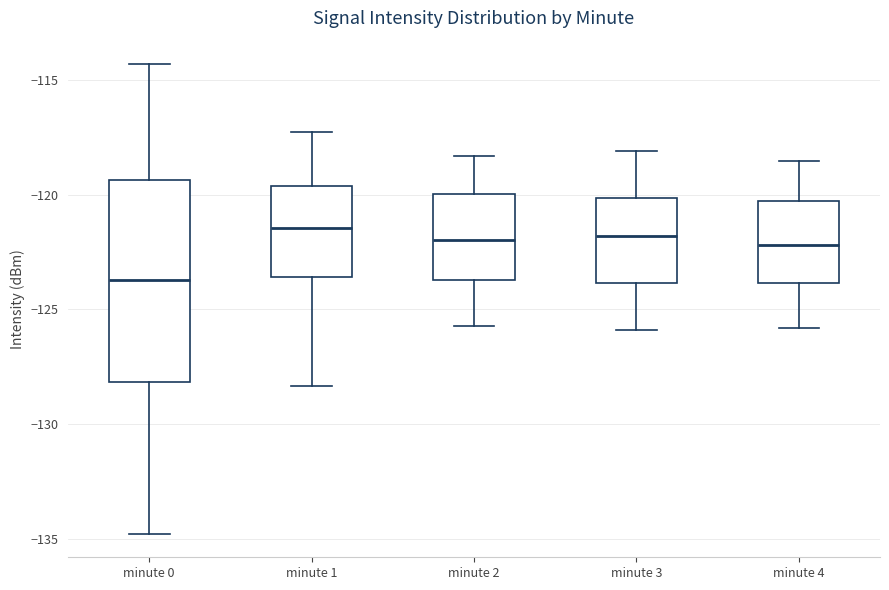

Reading left to right, transcribe this box plot: for each box, give where its median line is, the range the box spans, and where its two whiskers end, as read against the y-axis. The values are not printed on the chart, so give them approximately, as read against the axis.

minute 0: median -123.5, box -128.0 to -119.5, whiskers -135.0 to -114.5
minute 1: median -121.5, box -123.5 to -119.5, whiskers -128.5 to -117.0
minute 2: median -122.0, box -123.5 to -120.0, whiskers -125.5 to -118.5
minute 3: median -122.0, box -124.0 to -120.0, whiskers -126.0 to -118.0
minute 4: median -122.0, box -124.0 to -120.0, whiskers -126.0 to -118.5